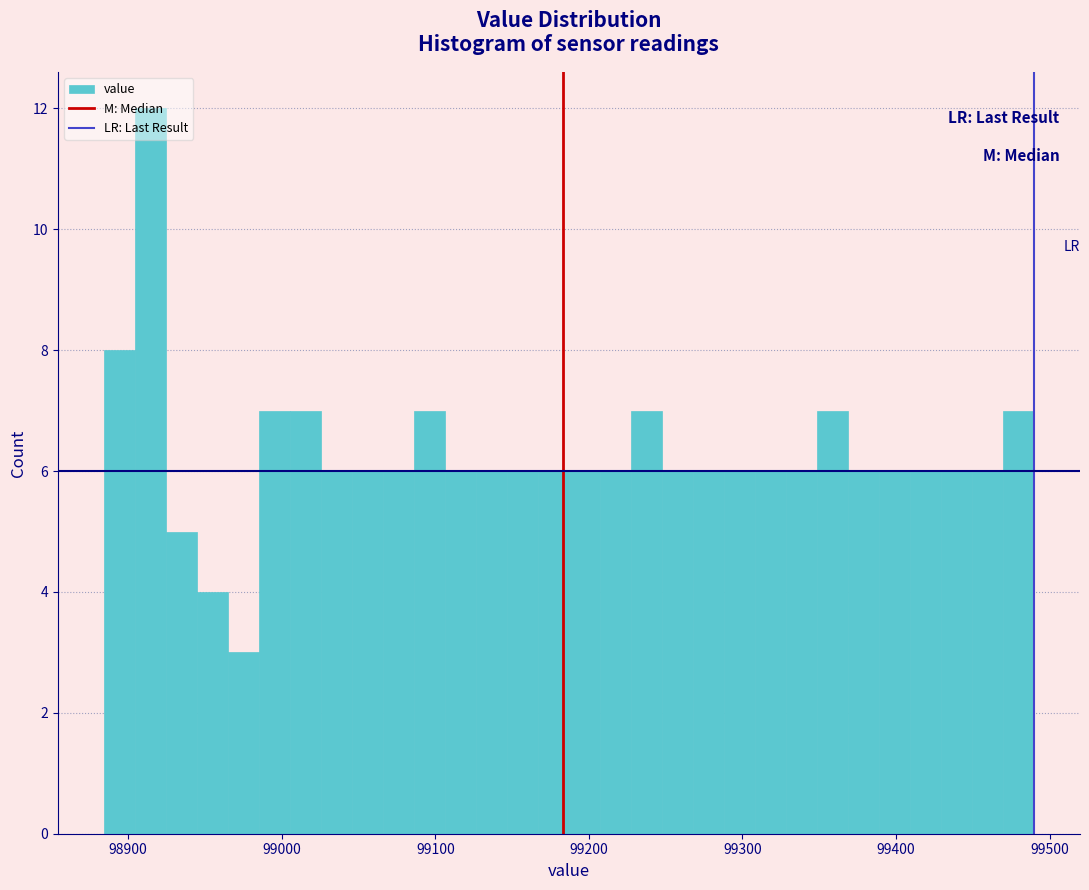

Read against the x-axis, roughly where is the centre of the tallest bar?

98910